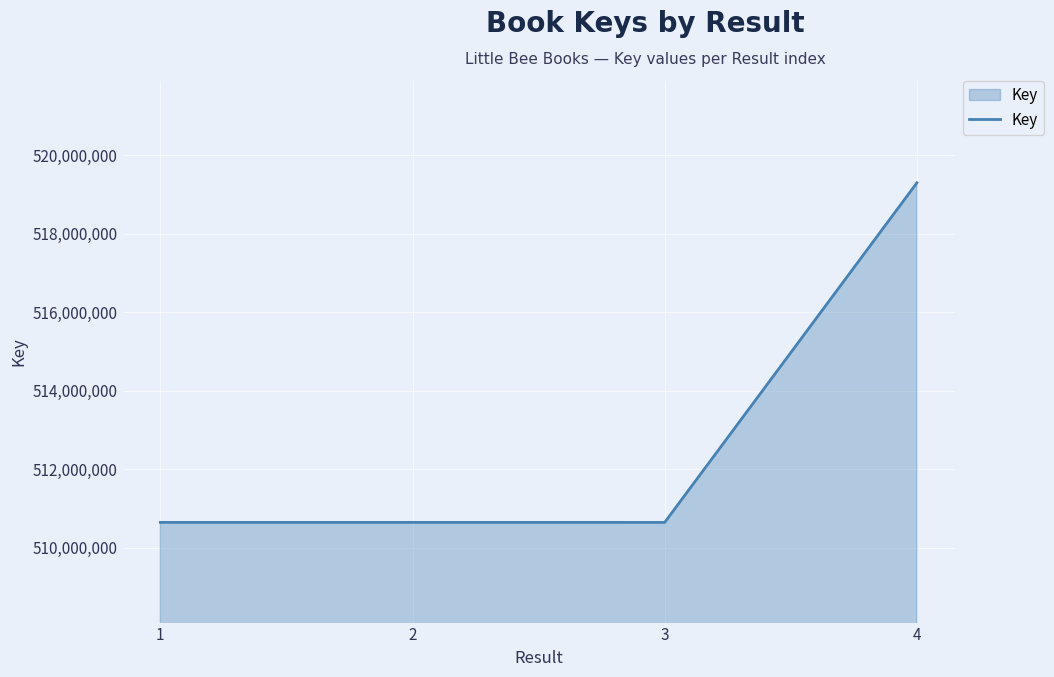

True or false: the data has more than 2 interior local peaks.

False